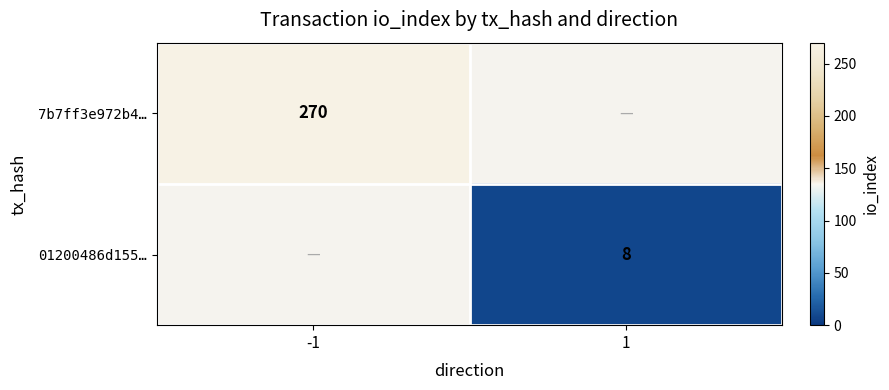

At how many categories does at least one series exceed 259?

1